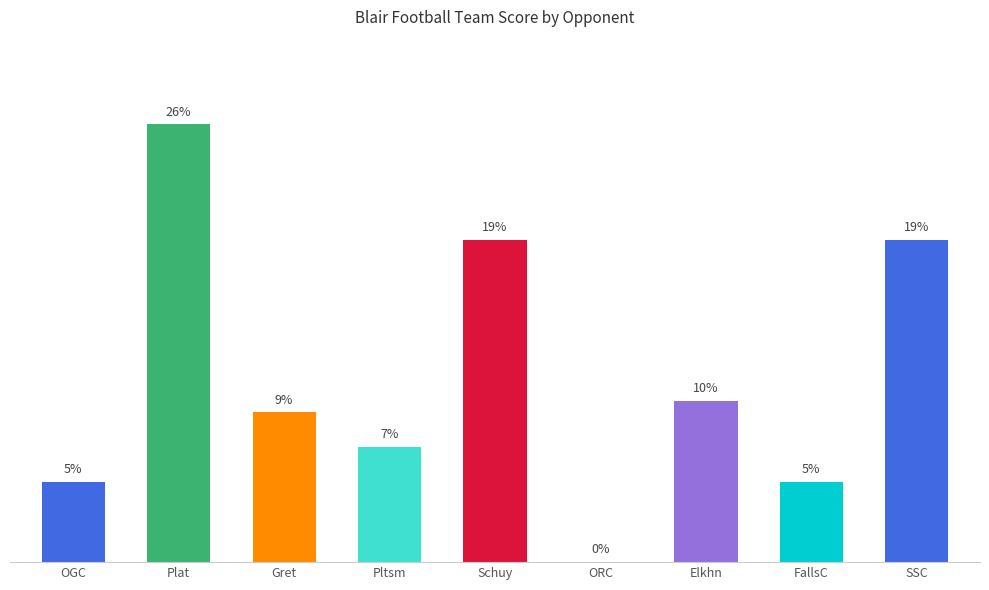

What is the label of the 8th bar from the right?

Plat